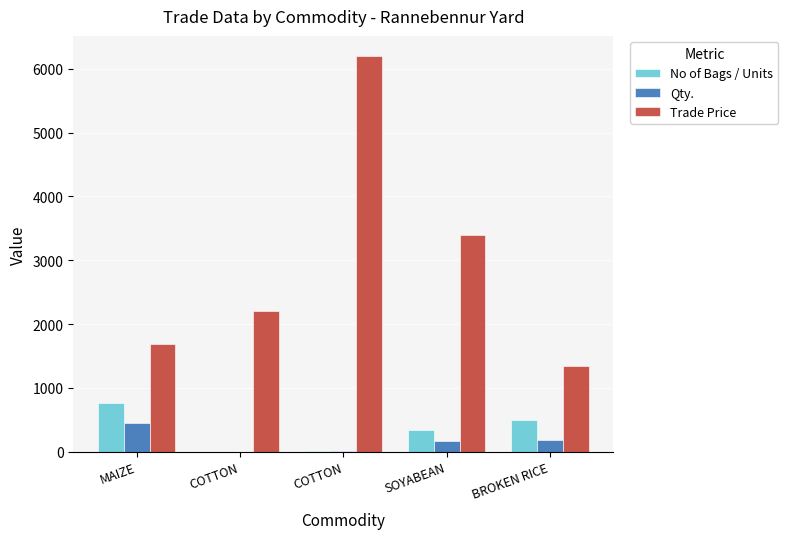

What is the maximum value shown in the chart?

6203.0